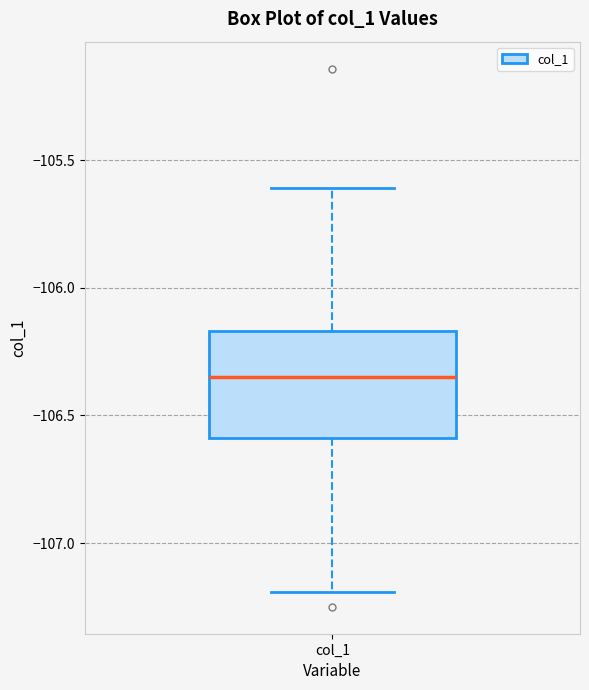

Read this box plot against the y-axis: the position of the median line, the range covered by the box, and the ends of both whiskers. The values are not printed on the chart, so give them approximately, as read against the axis.

median -106.35, box -106.60 to -106.15, whiskers -107.20 to -105.60